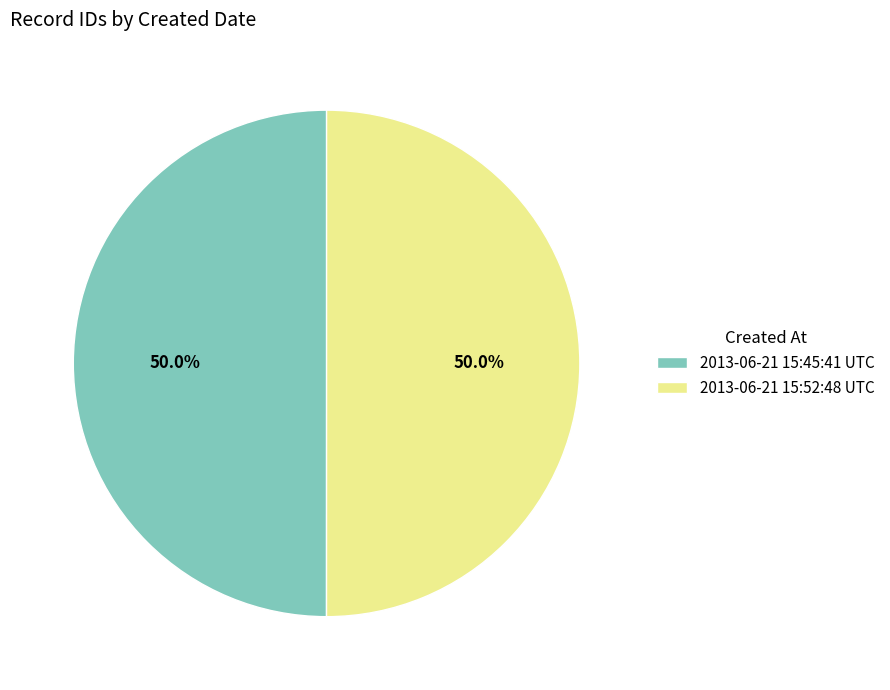

How many segments does this pie chart have?

2